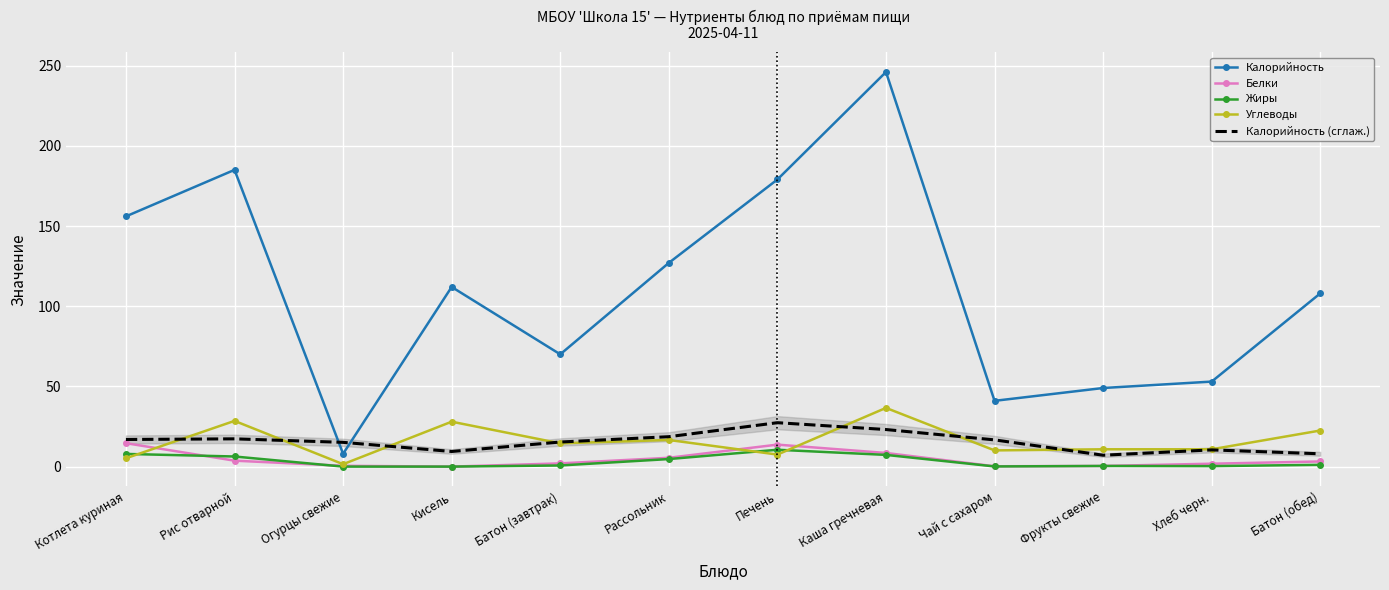

What is the value of the Жиры point at the 2nd from the left?

6.3